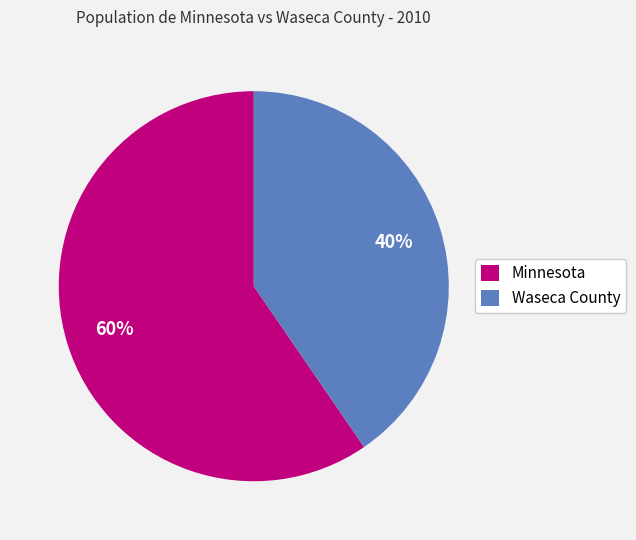

To the nearest percent, what is the combined percentage of Waseca County and Minnesota?

100%